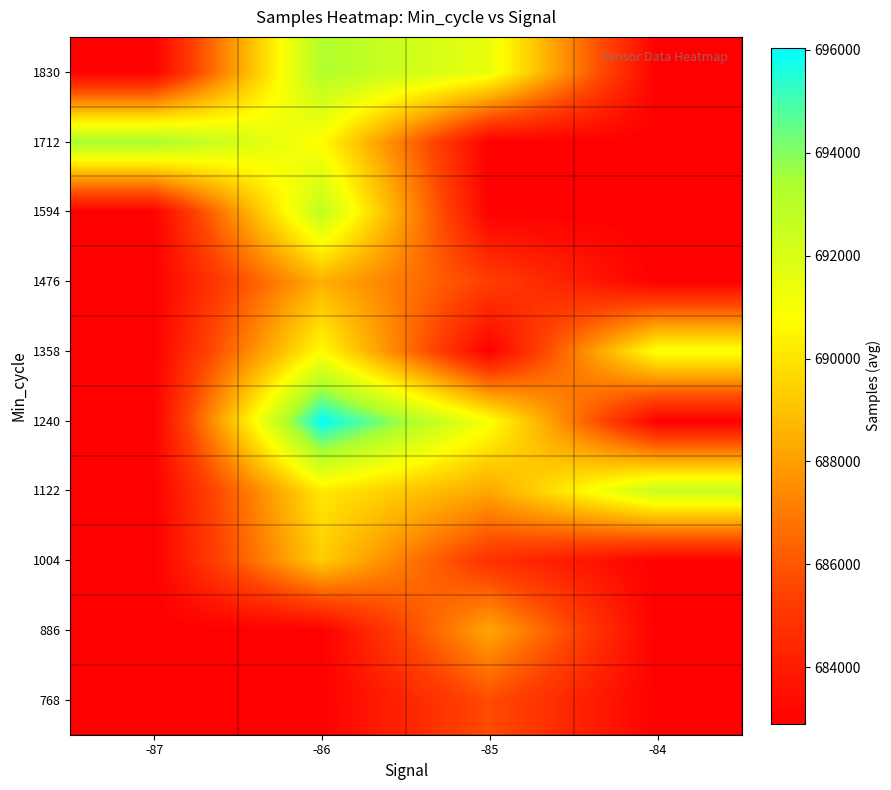

At how many categories does at least one series exceed 683295?

4